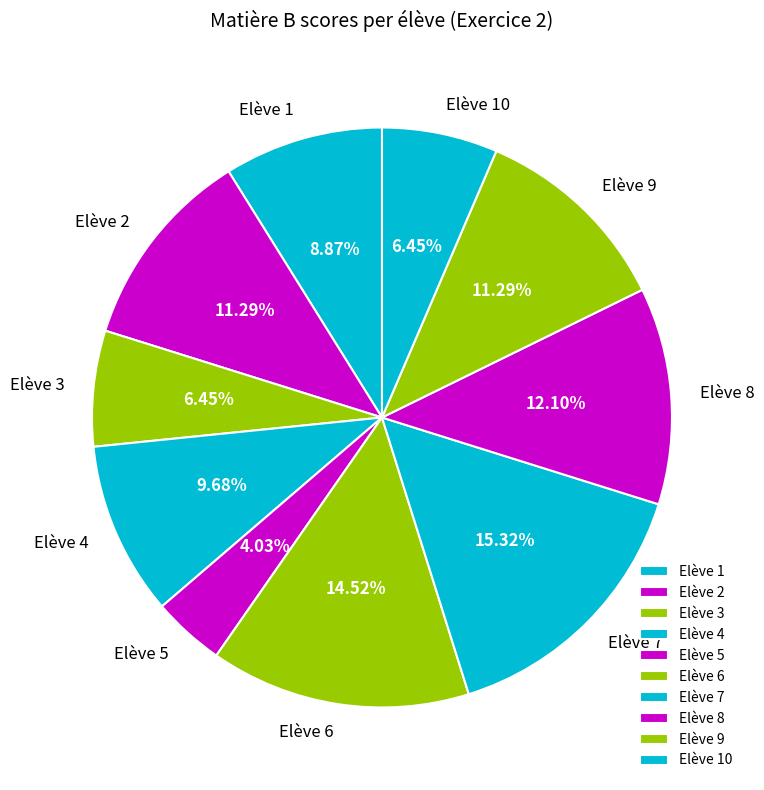

Combined, what portion of the pie is Elève 10 and Elève 7?

21.8%